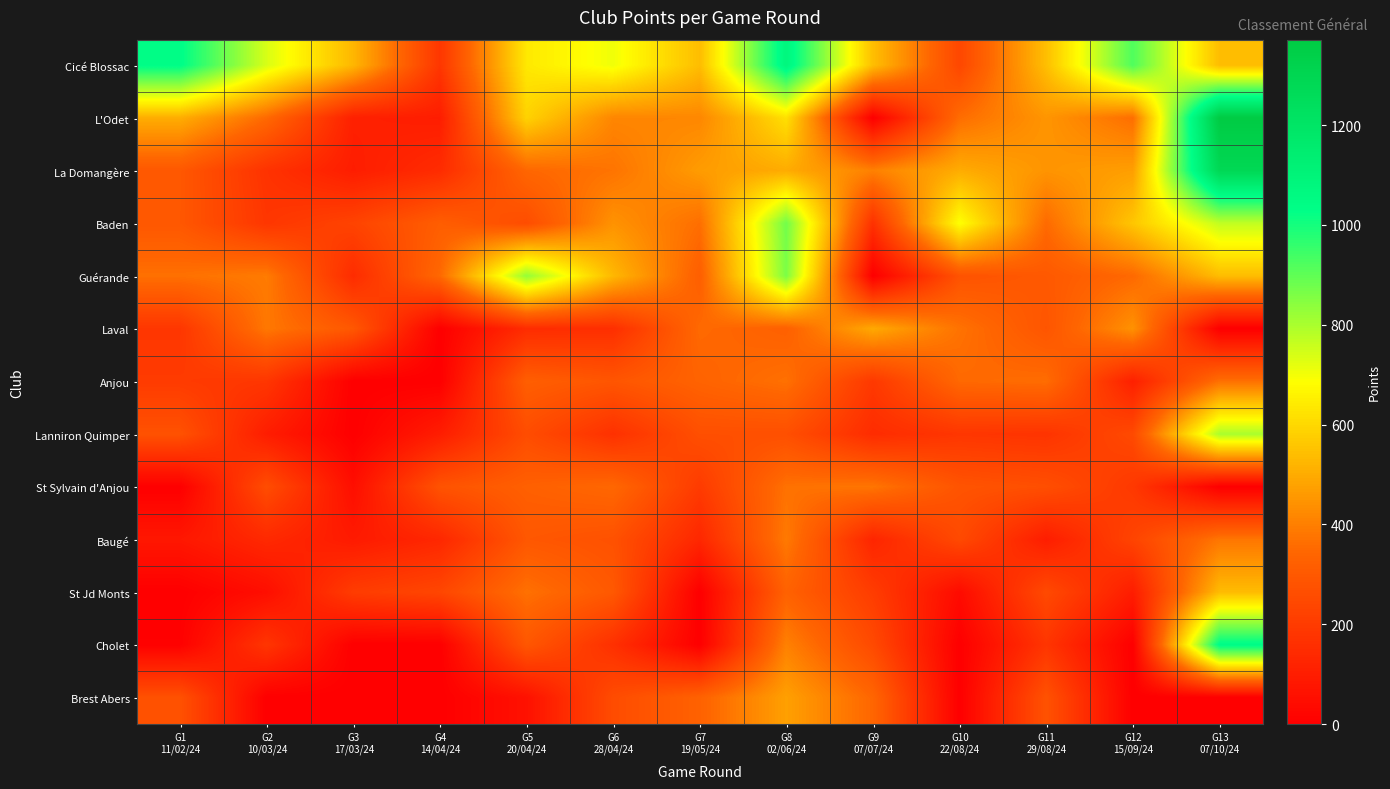

At how many categories does at least one series exceed 714?

6